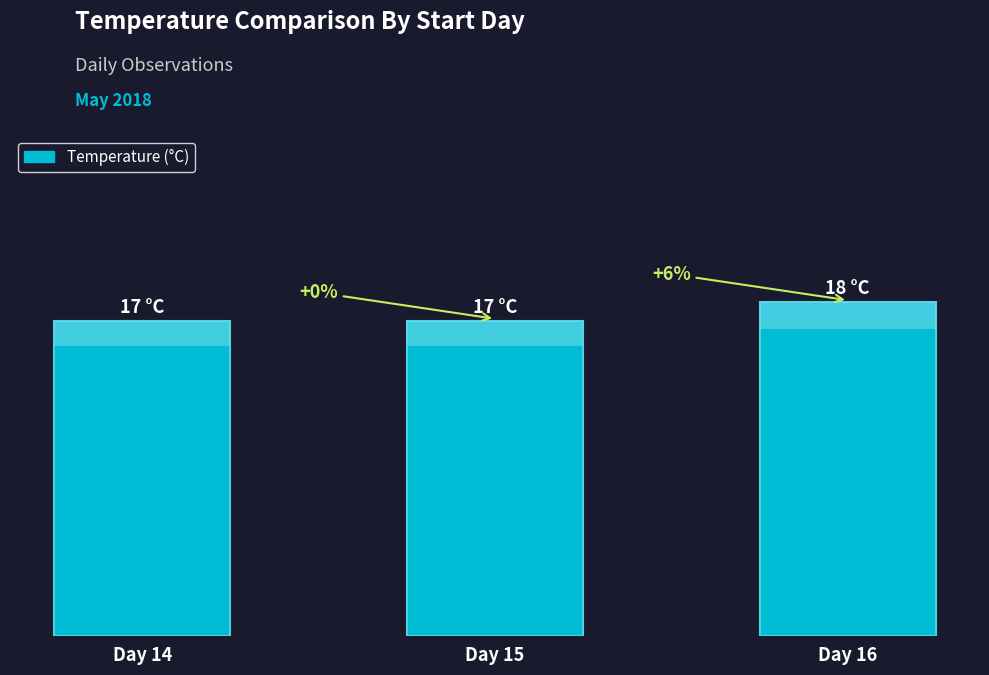

List the labels in order of value, largest first.

Day 16, Day 14, Day 15